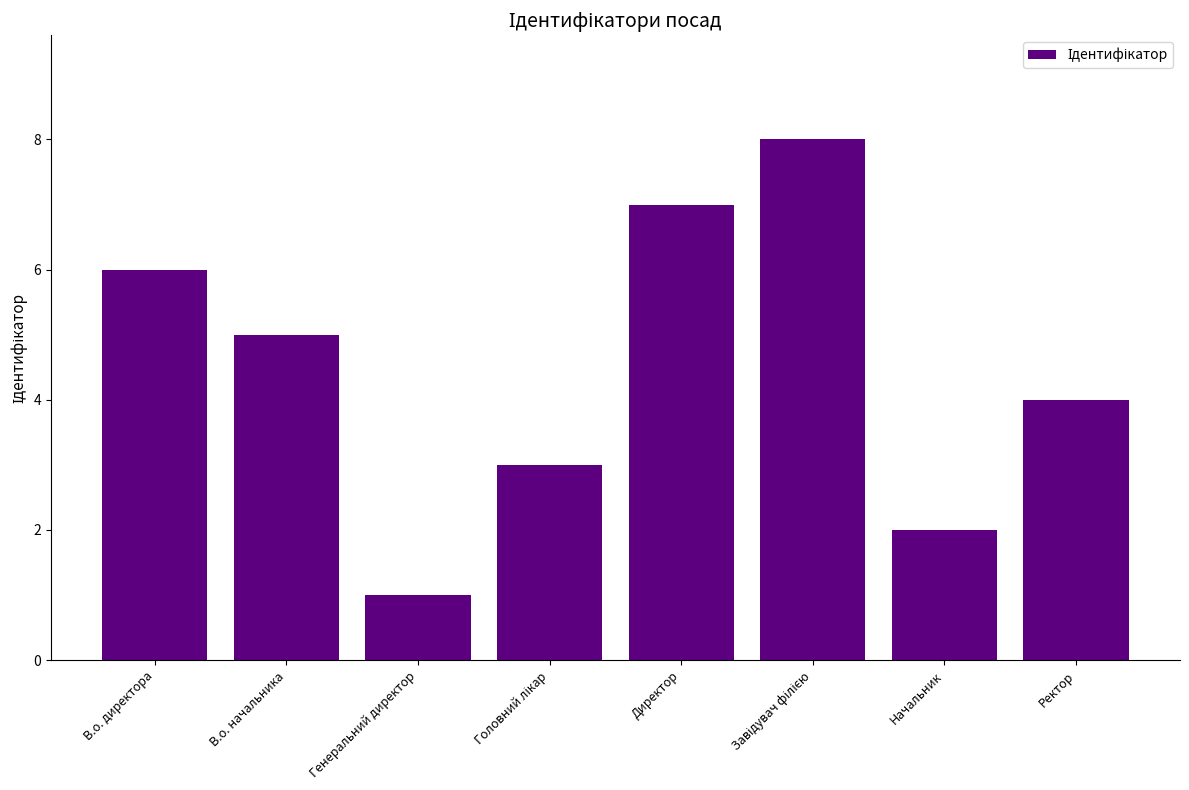

How many series are shown in this chart?

1